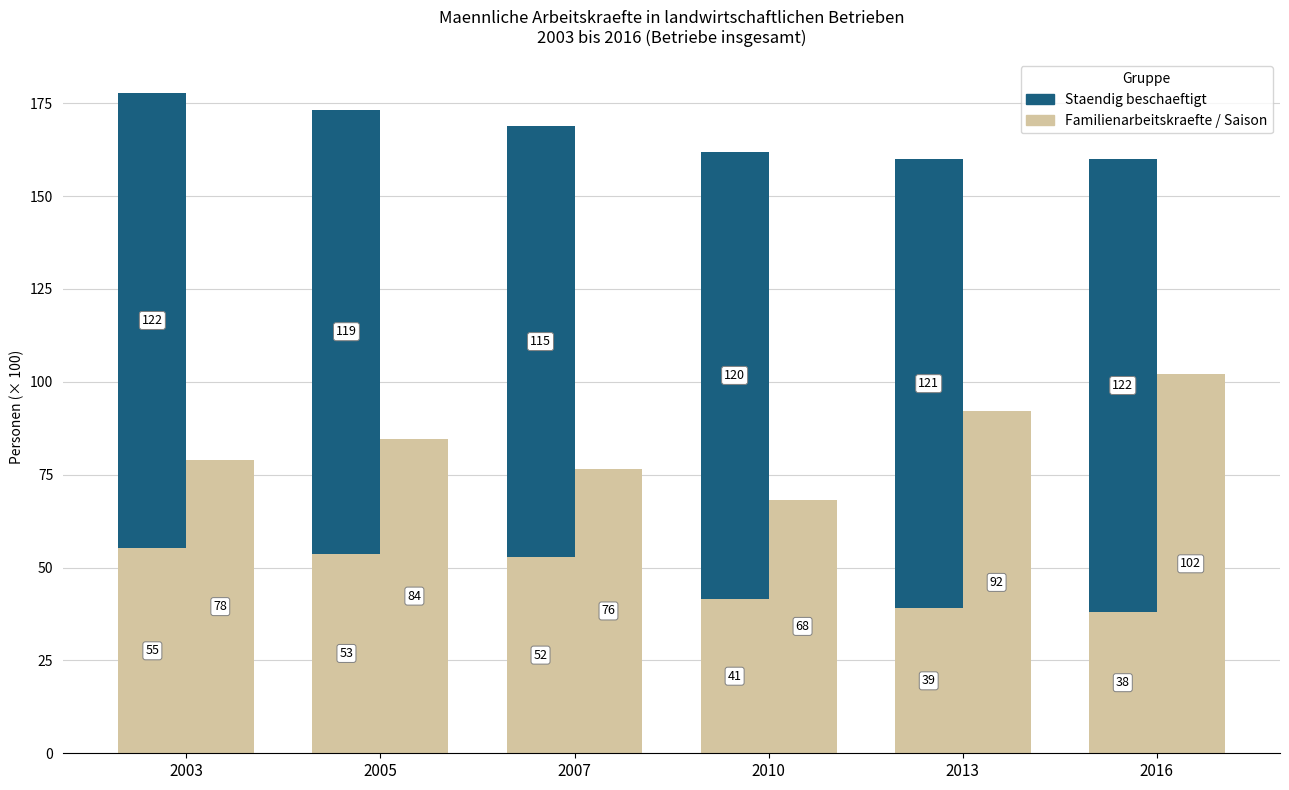

At 2007, list the series in order from largest to smallest.

Staendig beschaeftigt (100 Pers.), Saisonarbeitskraefte (100 Pers.), Familienarbeitskraefte (100 Pers.)